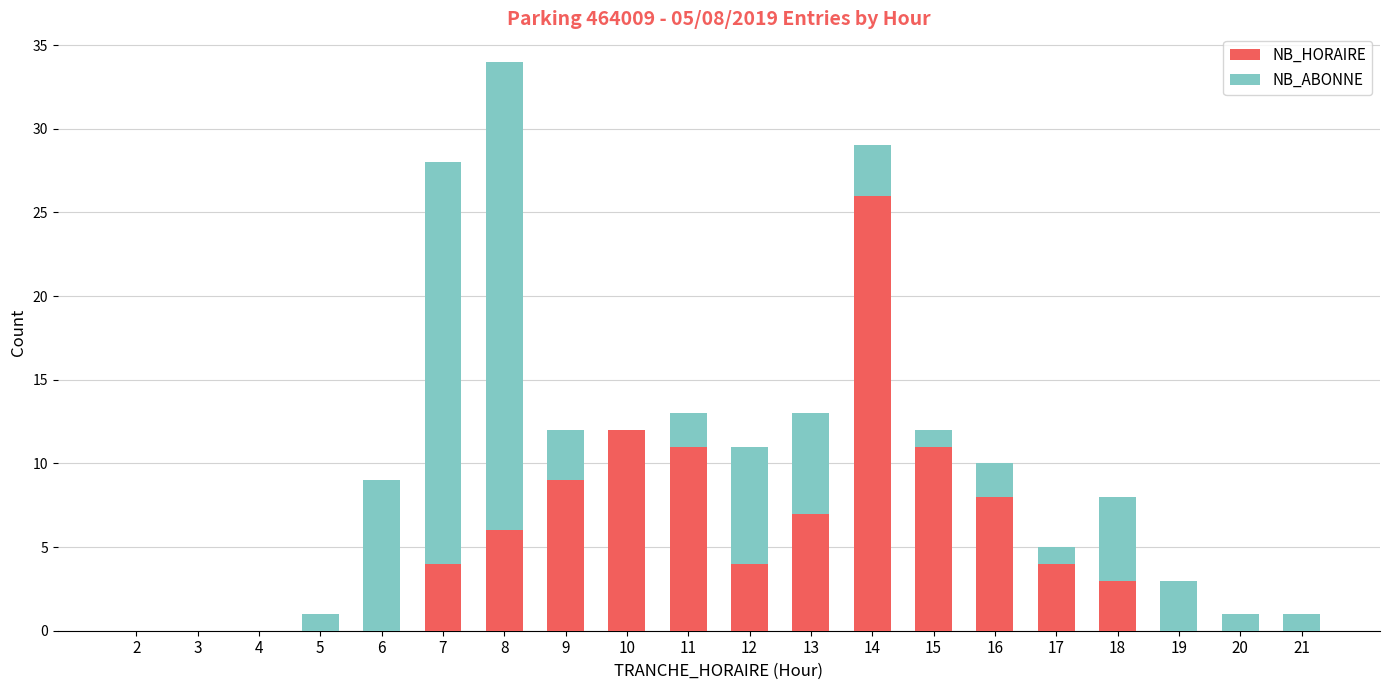

Is it true that NB_HORAIRE equals -17 at 5?

False